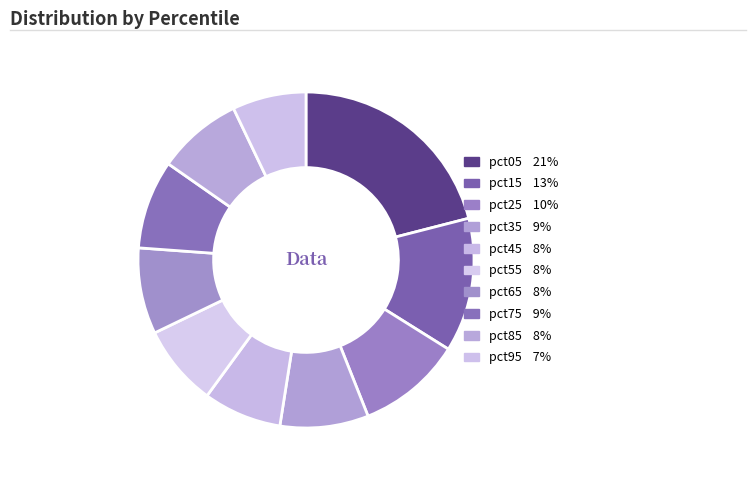

What is the ratio of the value at pct15 to the value at pct95?

1.8